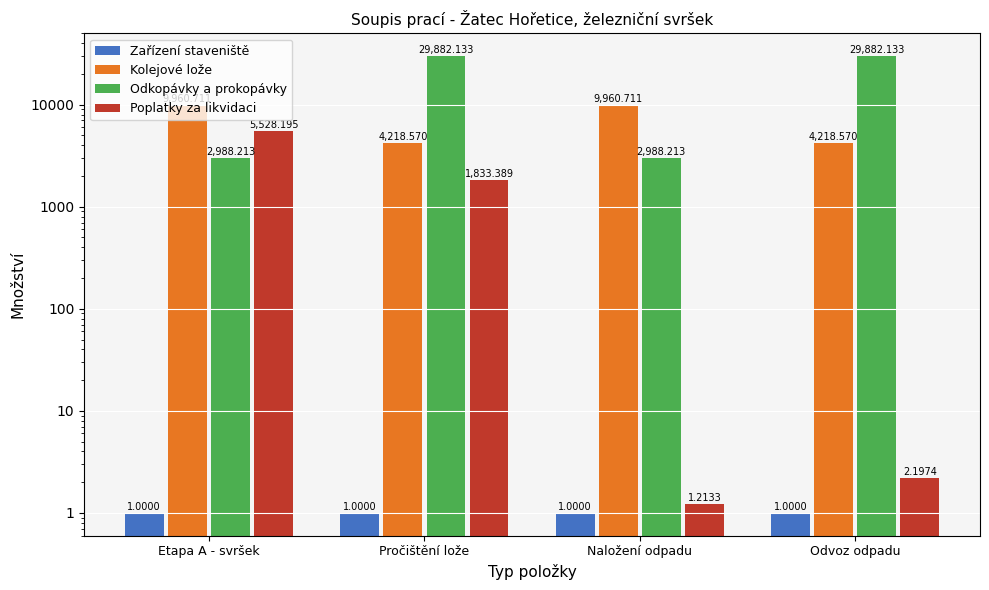

What is the maximum value shown in the chart?

29882.1